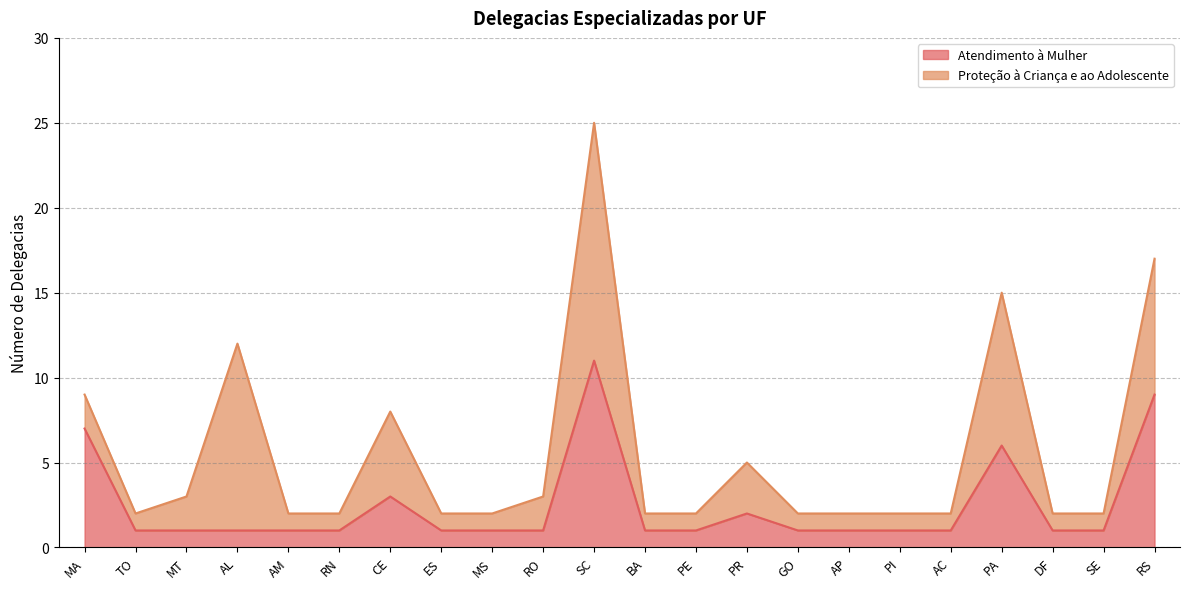

How many categories are shown in the chart?

22